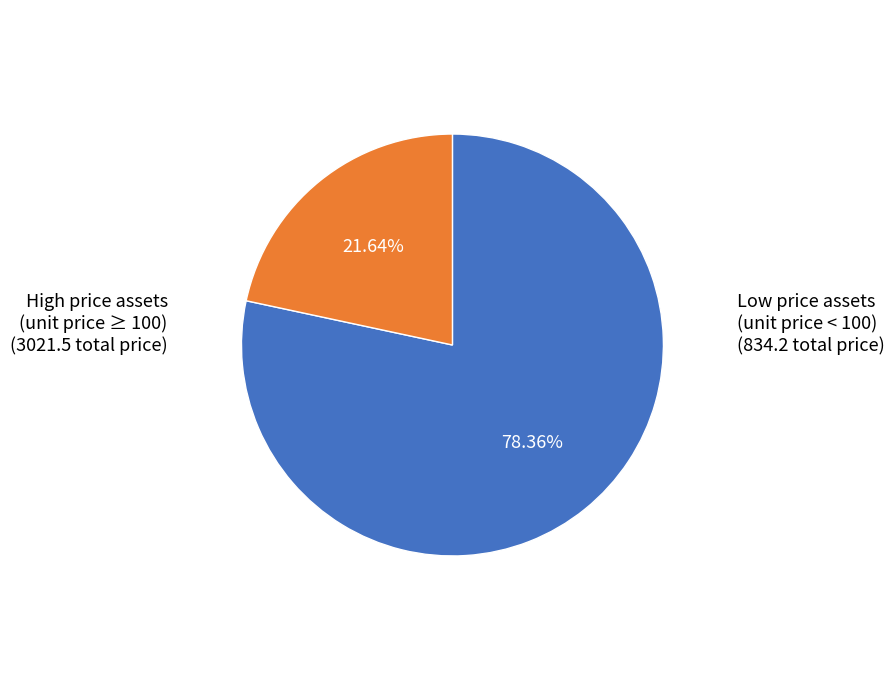

Is there any slice that represents more than half of the pie?

Yes